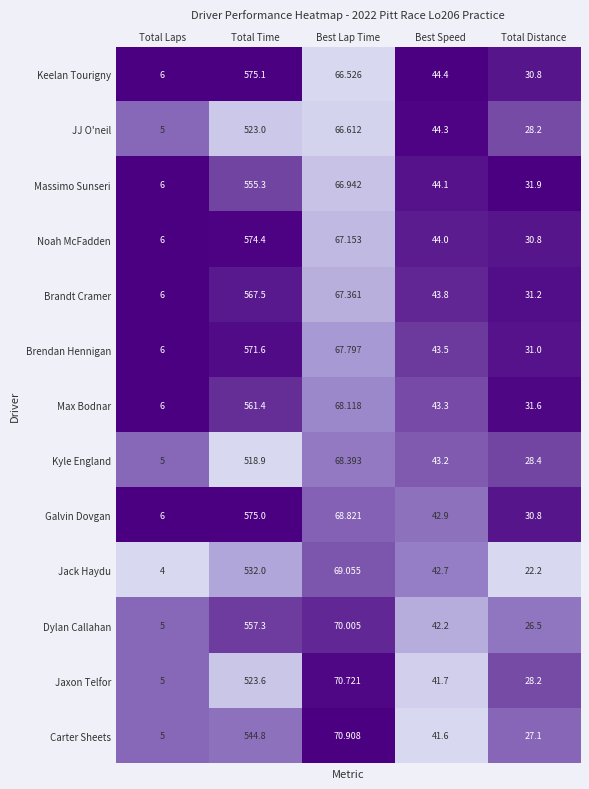

How many categories are shown in the chart?

5